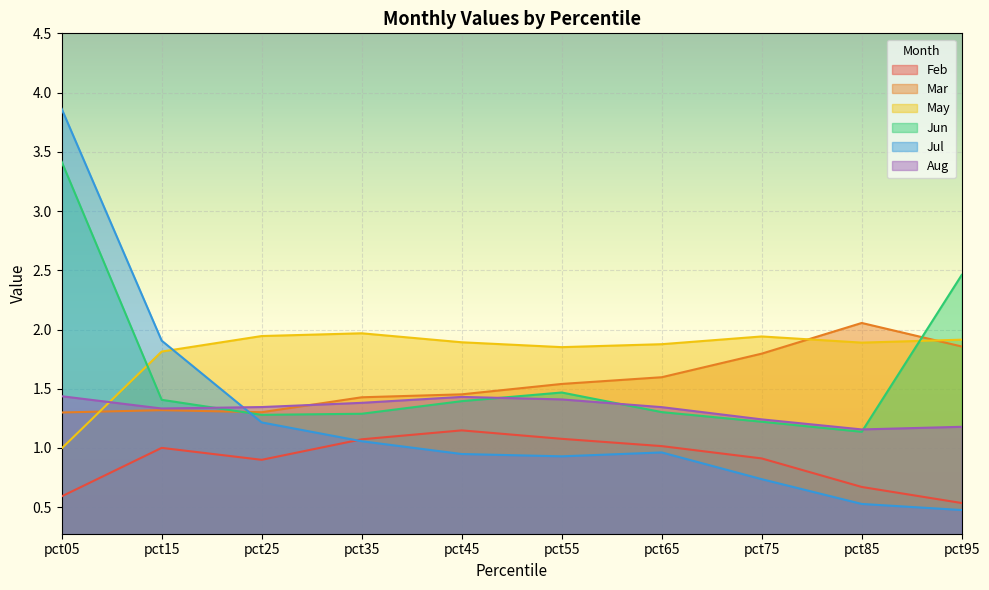

Which label corresponds to the smallest value in the chart?

pct95